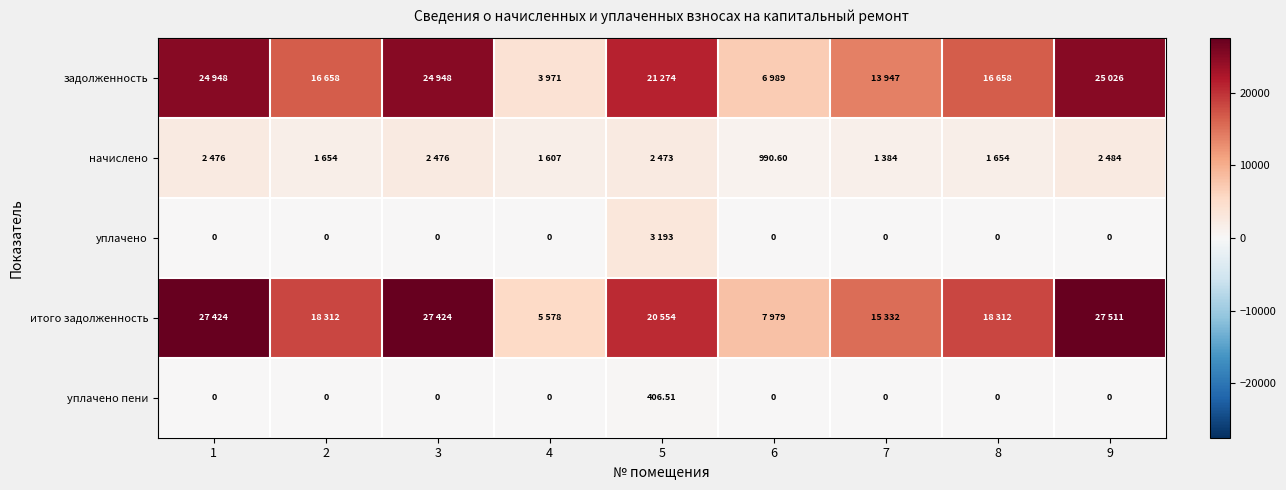

How many positive values does the уплачено пени series have?

1